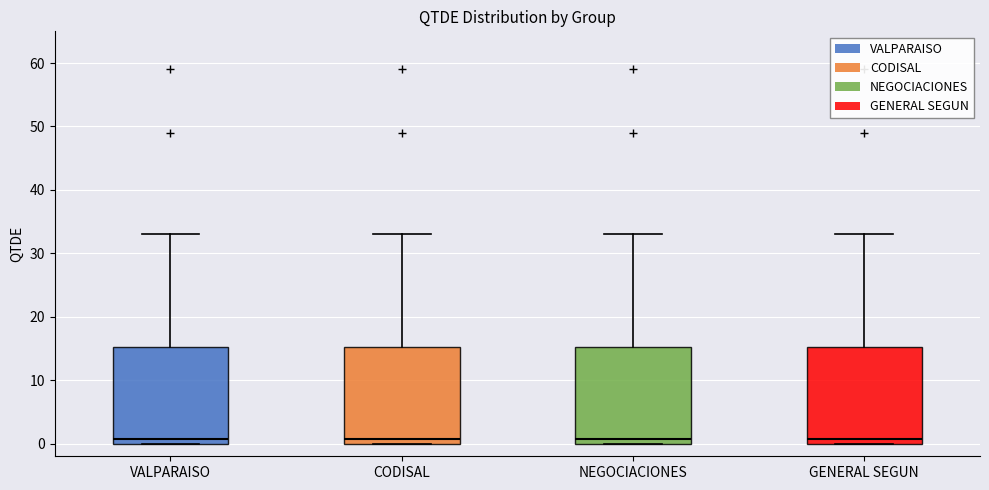

Where does the upper whisker of the box for GENERAL SEGUN end on the y-axis? The values are not printed on the chart, so give them approximately, as read against the axis.

33